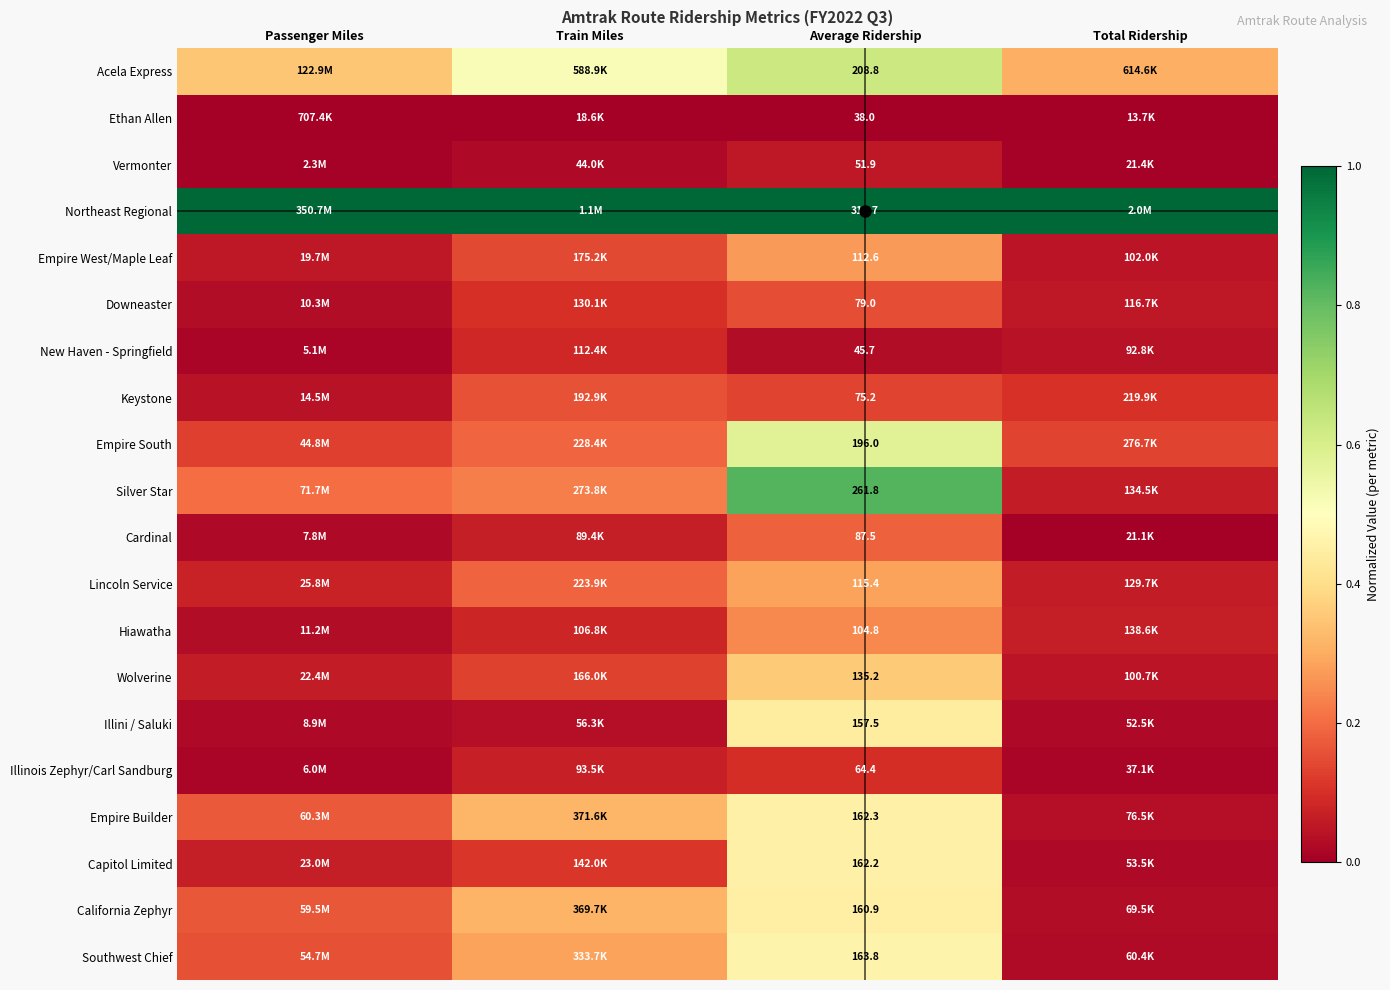

Is it true that Southwest Chief equals 0.0 at Total Ridership?

False